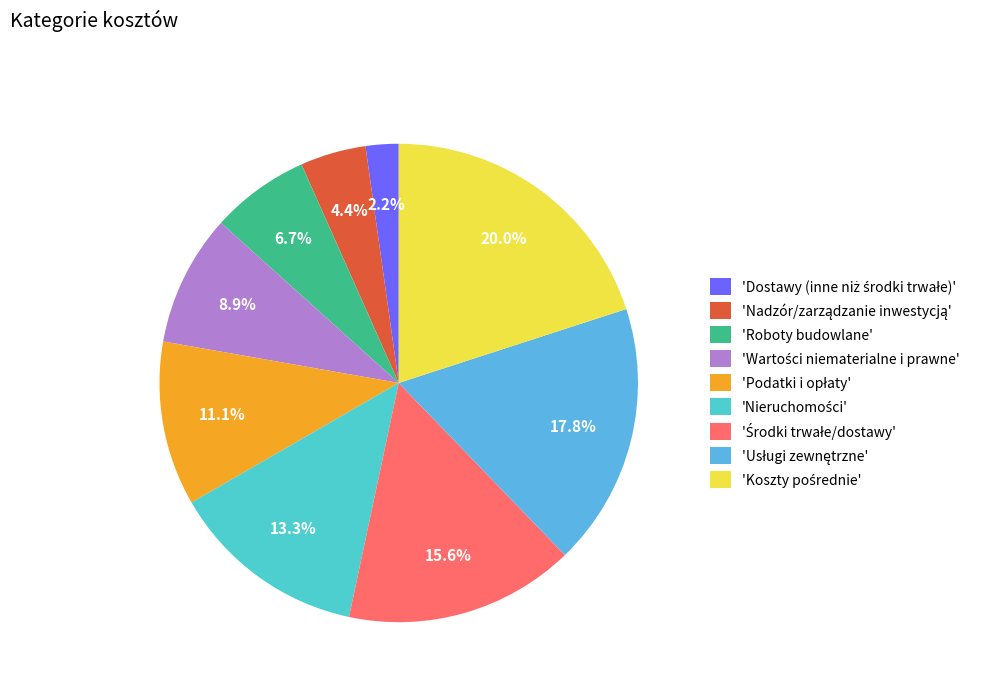

How many slices are in this pie chart?

9